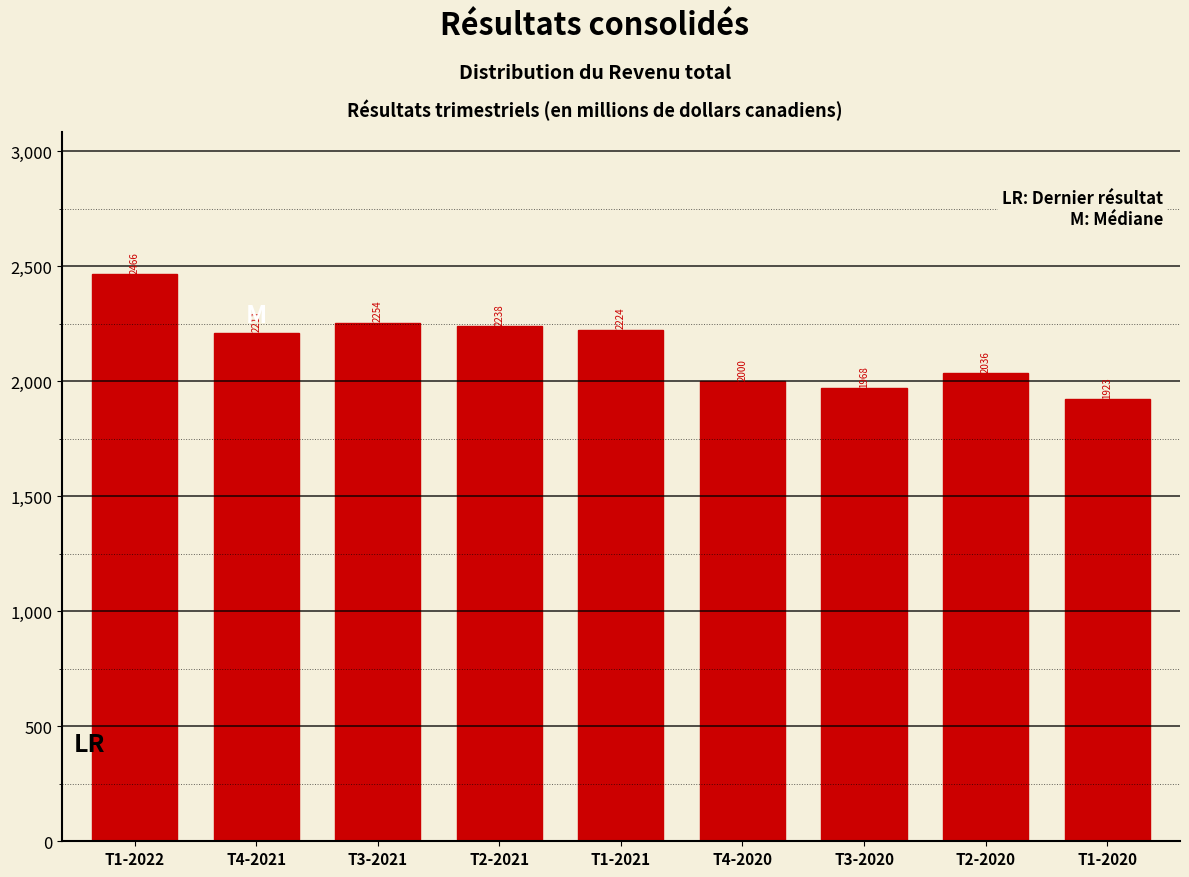

Reading right to left, what are all the values shown in this chart?

T1-2020=1923	T2-2020=2036	T3-2020=1968	T4-2020=2000	T1-2021=2224	T2-2021=2238	T3-2021=2254	T4-2021=2211	T1-2022=2466